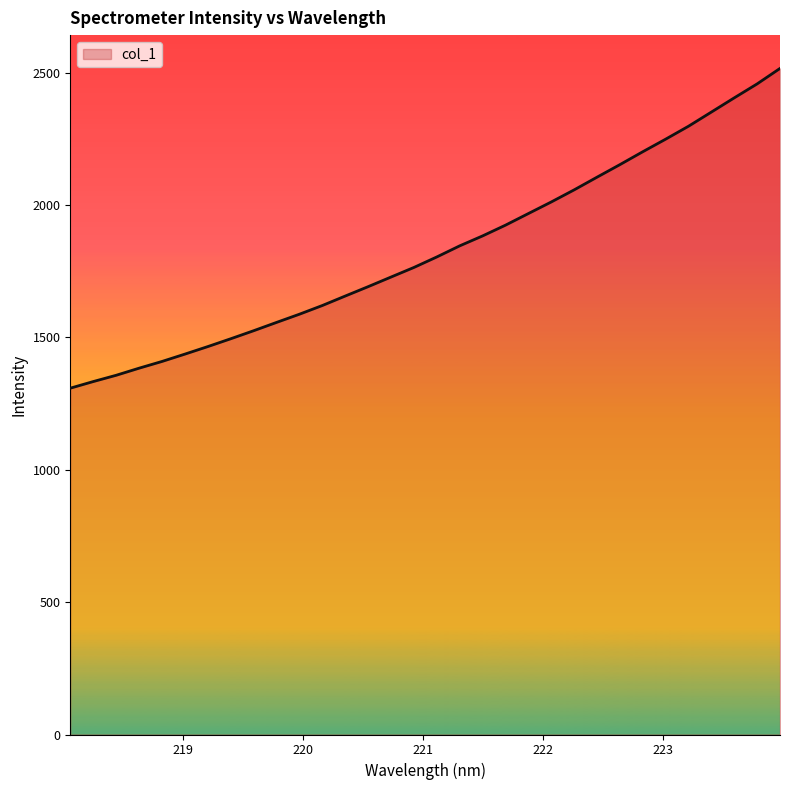

What is the minimum value shown in the chart?

1308.2